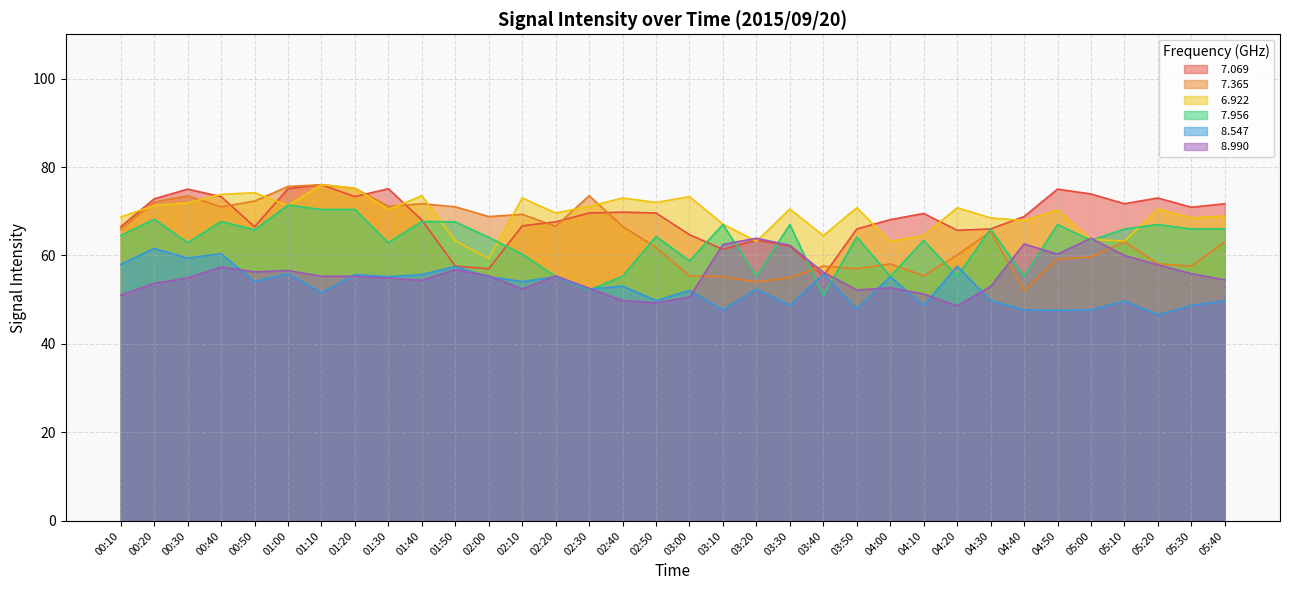

True or false:   7.365 has more than 2 points higher than both neighbors.

True